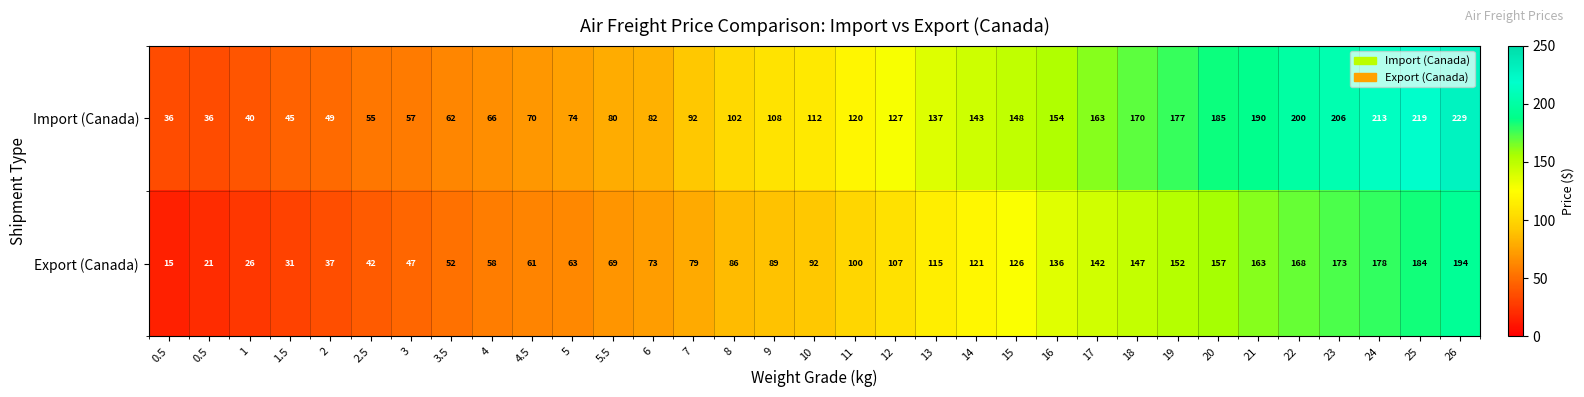

Count the number of categories in the chart.

33